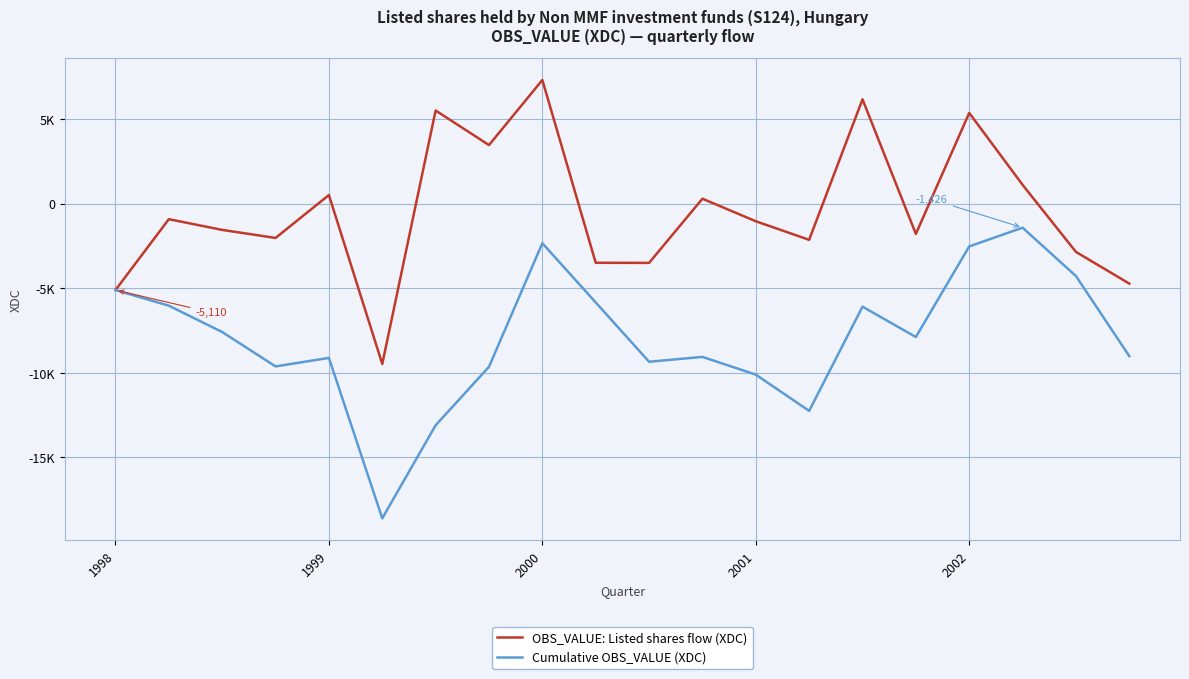

What are all the series names shown in the legend?

OBS_VALUE: Listed shares flow (XDC), Cumulative OBS_VALUE (XDC)